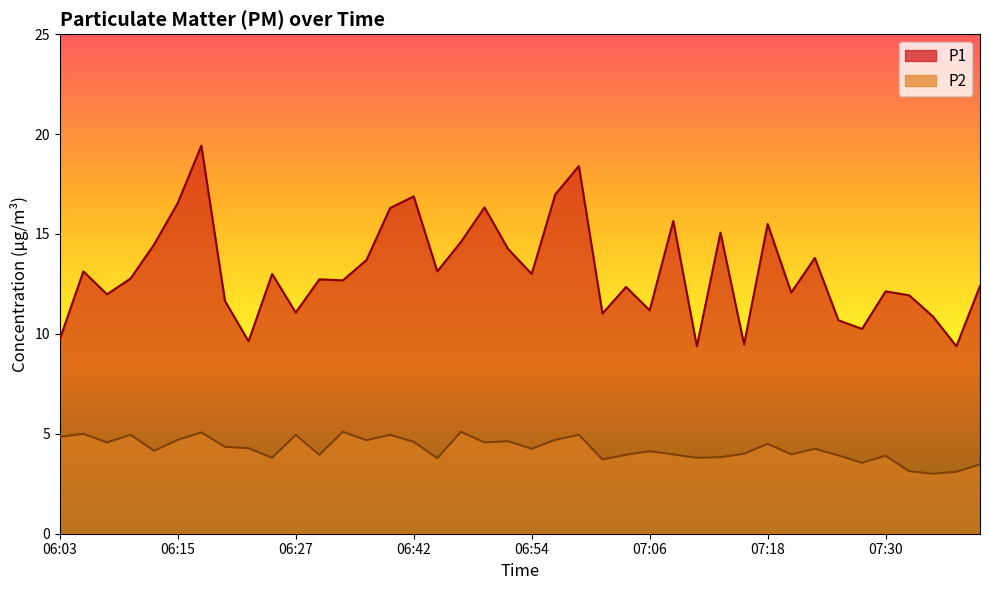

What are all the series names shown in the legend?

P1, P2